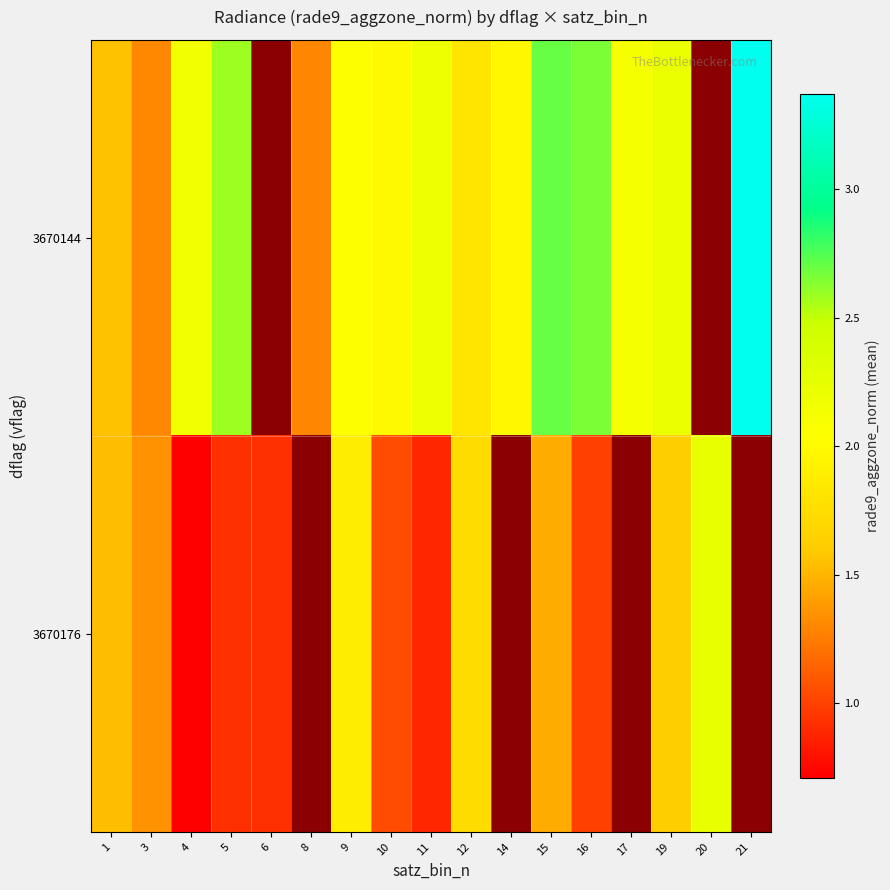

What is the approximate value of 3670144 at 8?

1.3